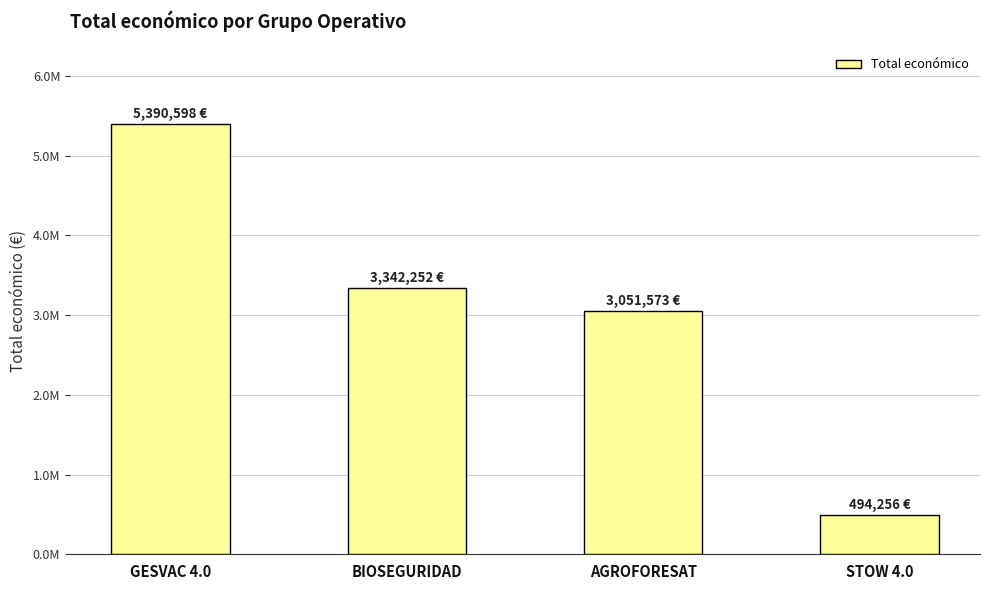

What position from the right is BIOSEGURIDAD?

3